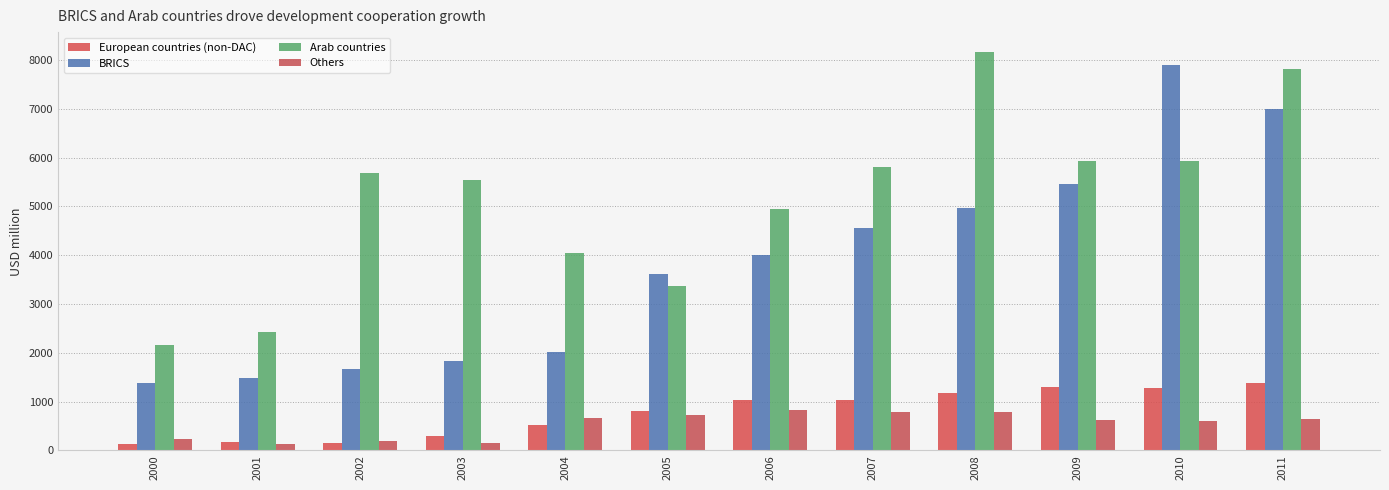

Which series has the largest total across all categories?

Arab countries